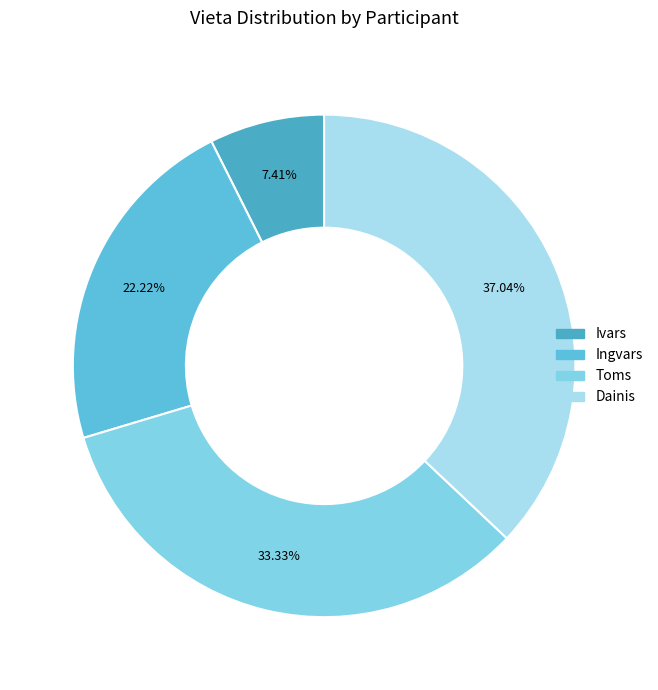

To the nearest percent, what is the combined percentage of Ivars and Toms?

41%